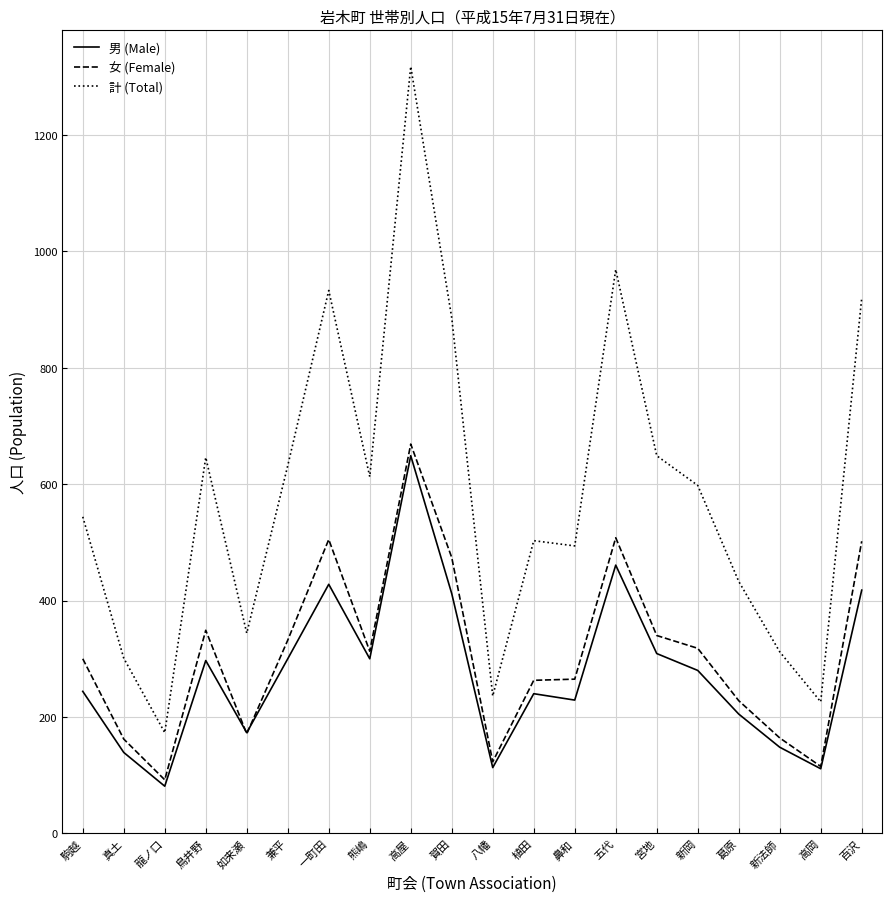

What is the smallest value displayed?

81